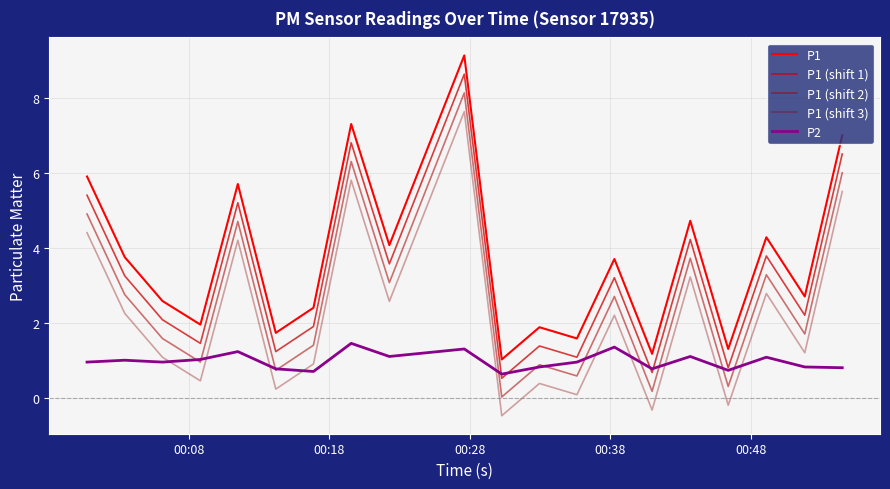

True or false: P1 (shift 2) and P1 (shift 1) cross at least once.

False